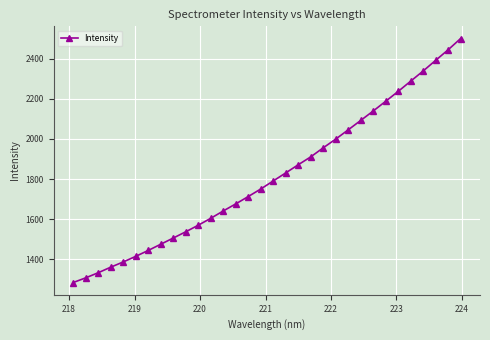

How many data points does each series have?

32